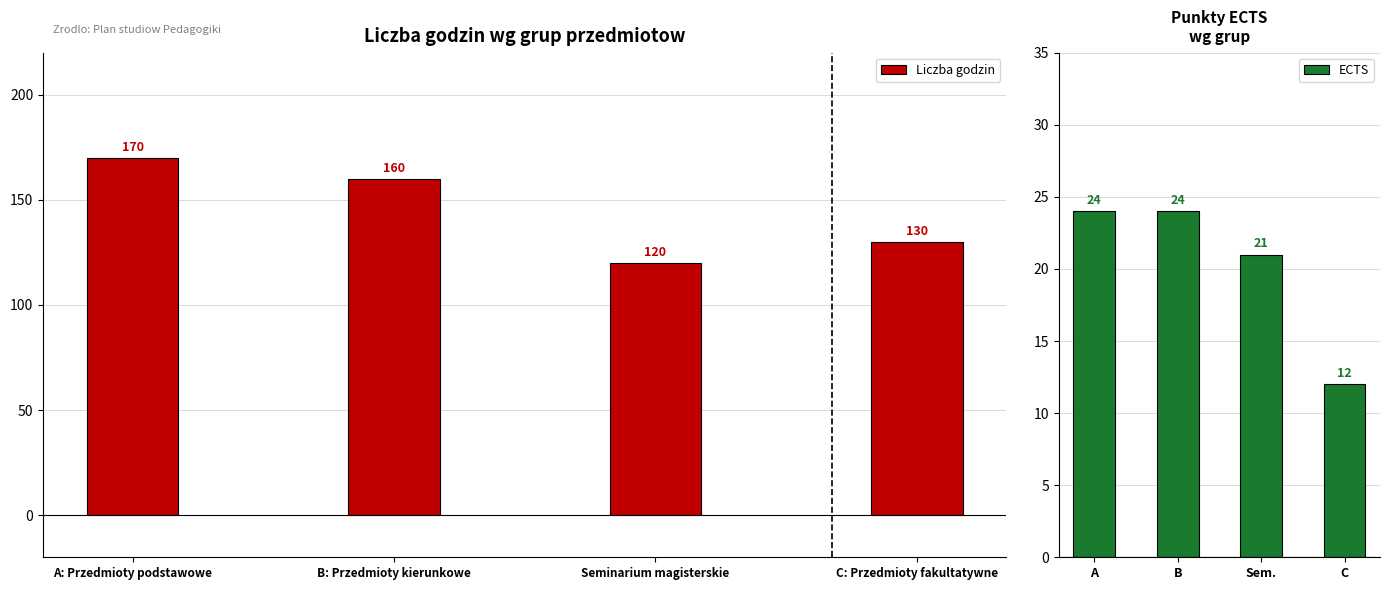

The value of Liczba godzin at B: Przedmioty kierunkowe is 224. True or false?

False